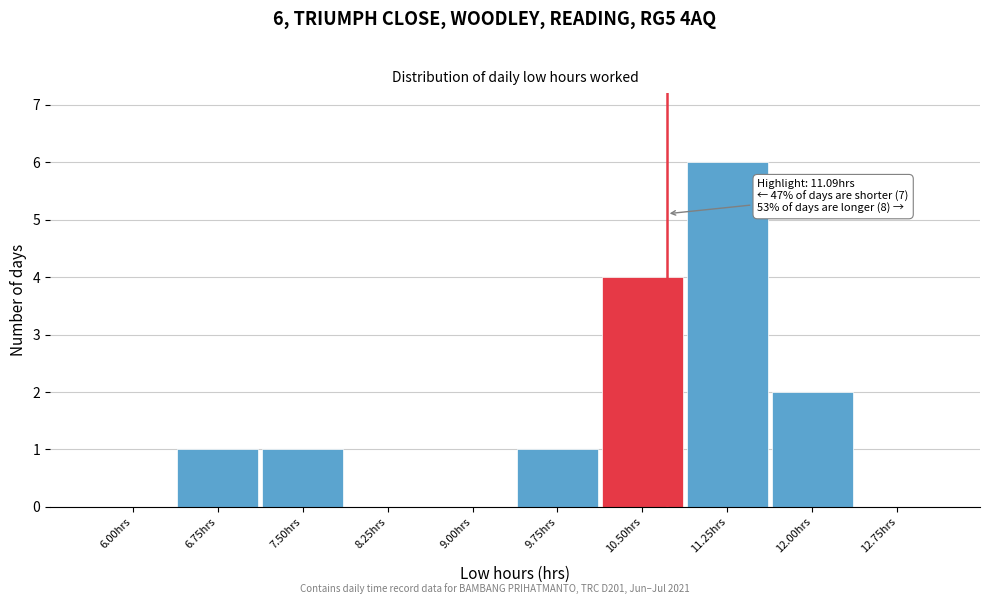

Reading left to right, what are all the values shown in this chart?

6.00hrs=0	6.75hrs=1	7.50hrs=1	8.25hrs=0	9.00hrs=0	9.75hrs=1	10.50hrs=4	11.25hrs=6	12.00hrs=2	12.75hrs=0